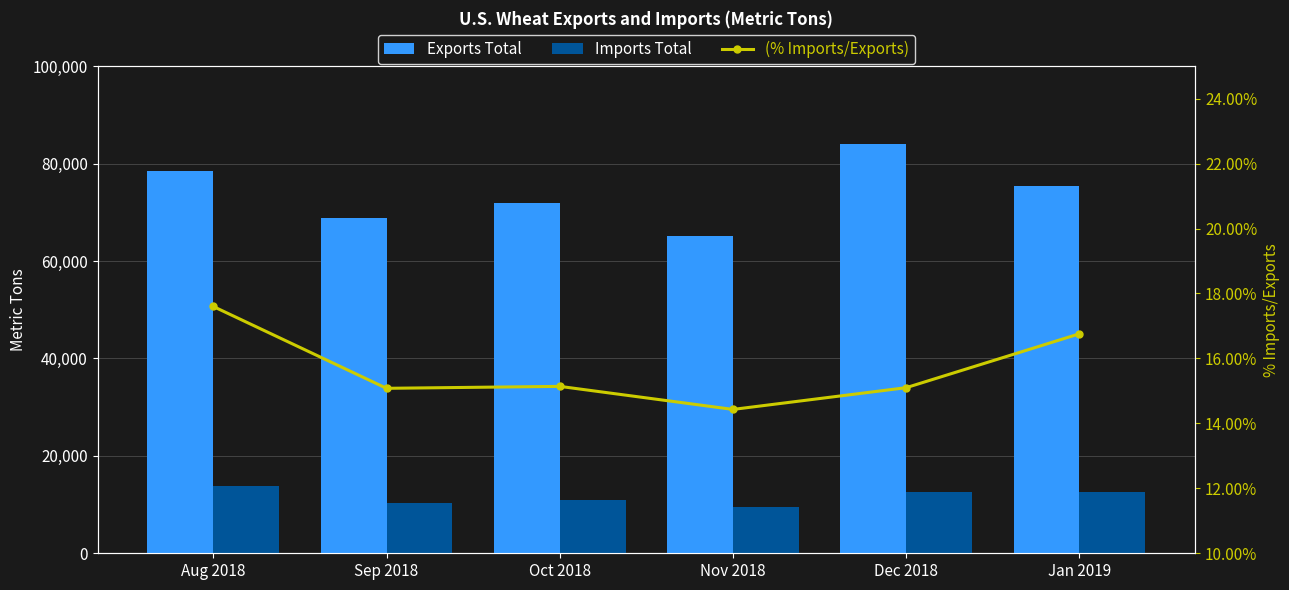

What is the difference between the highest and lowest values at Nov 2018?

65102.2